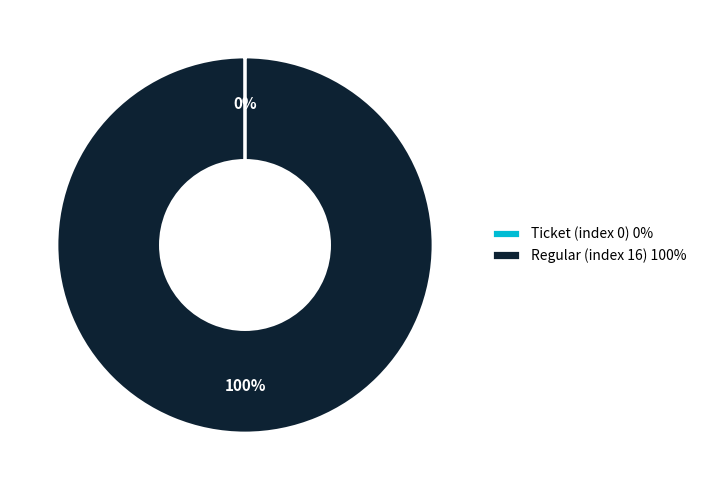

Which category accounts for the majority?

Regular (index 16)